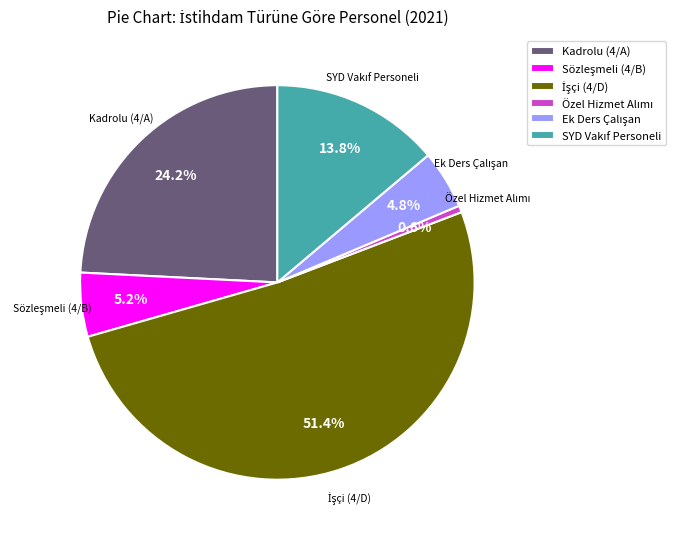

Does any single category account for the majority?

Yes